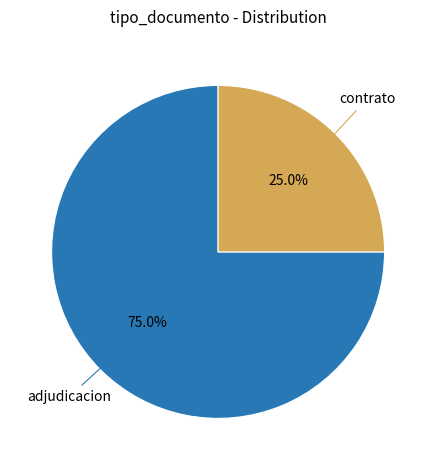

Count the number of slices in the pie.

2